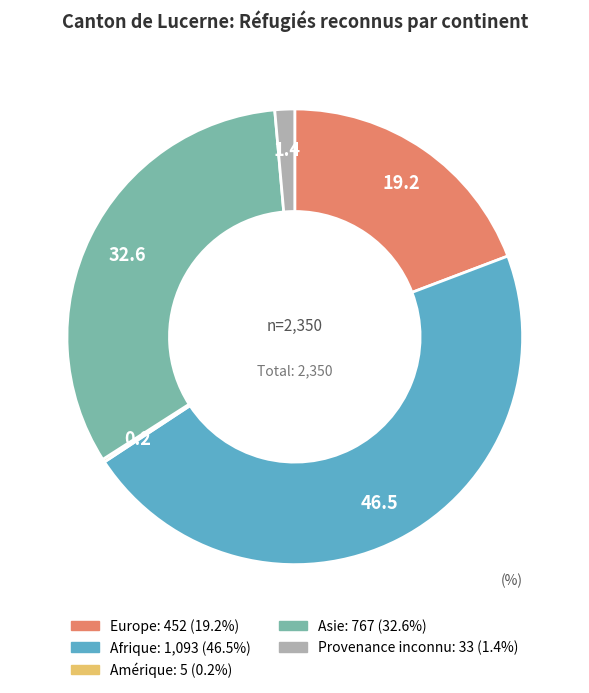

Between Provenance inconnu and Europe, which is larger?

Europe